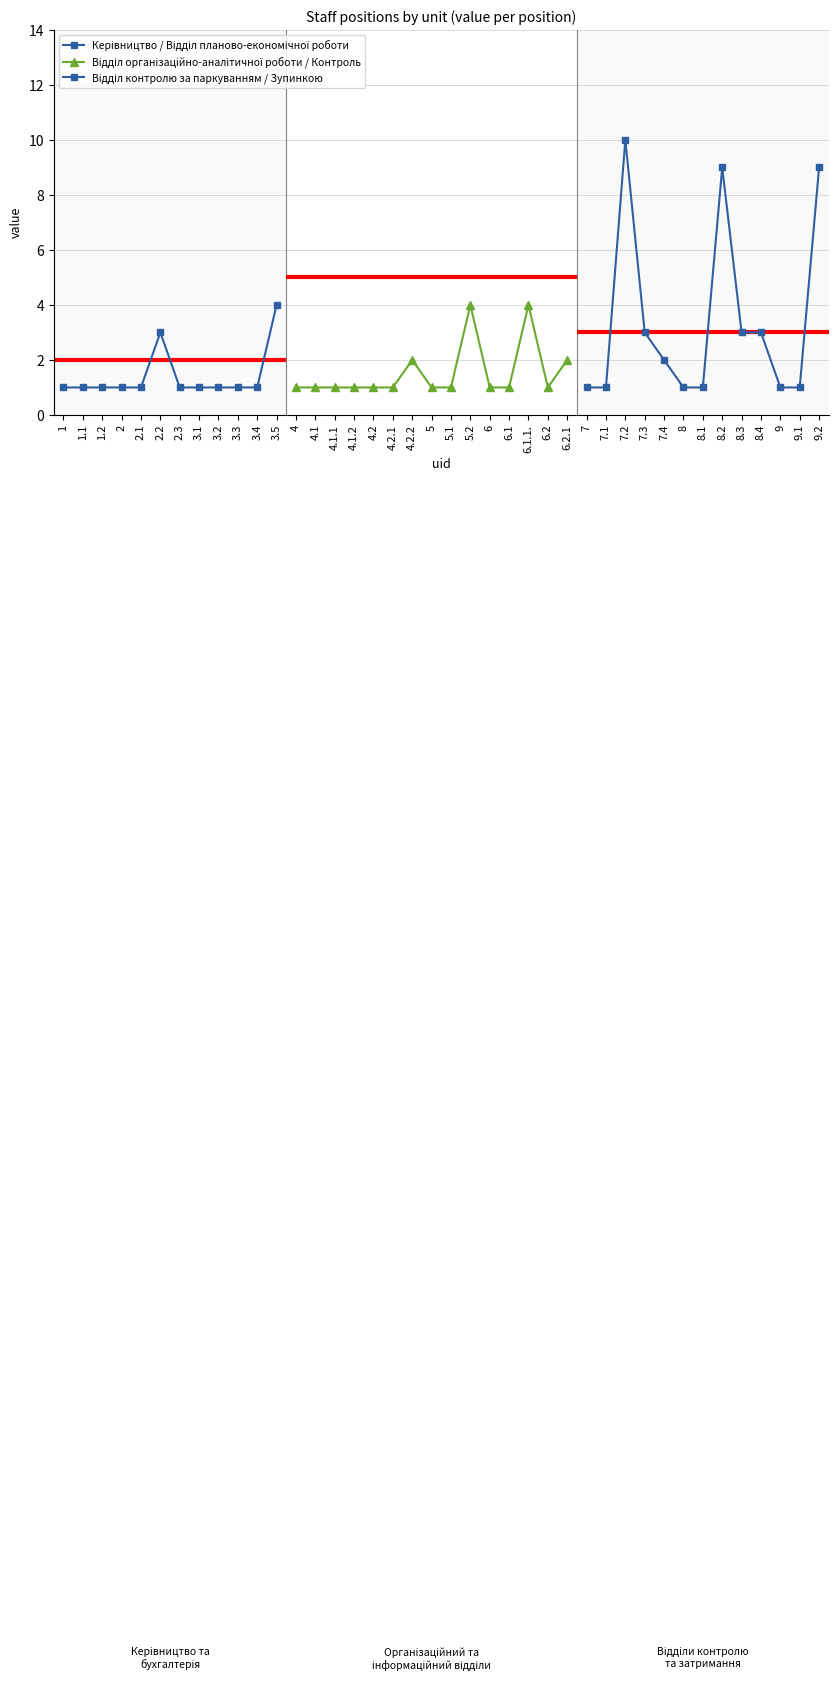

What is the value of the 30th point from the left?

10